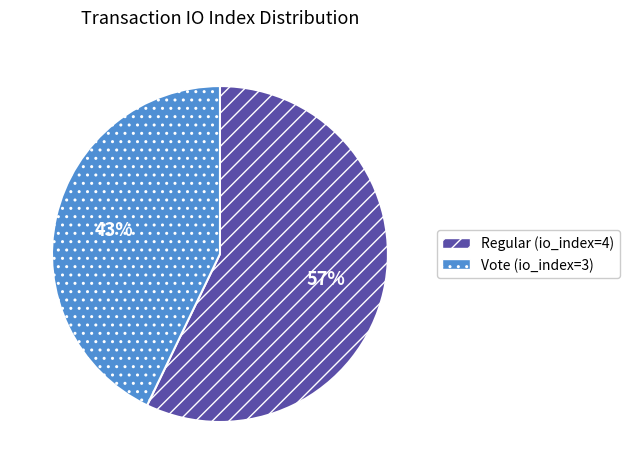

Is the sum of Vote (io_index=3) and Regular (io_index=4) greater than half?

Yes